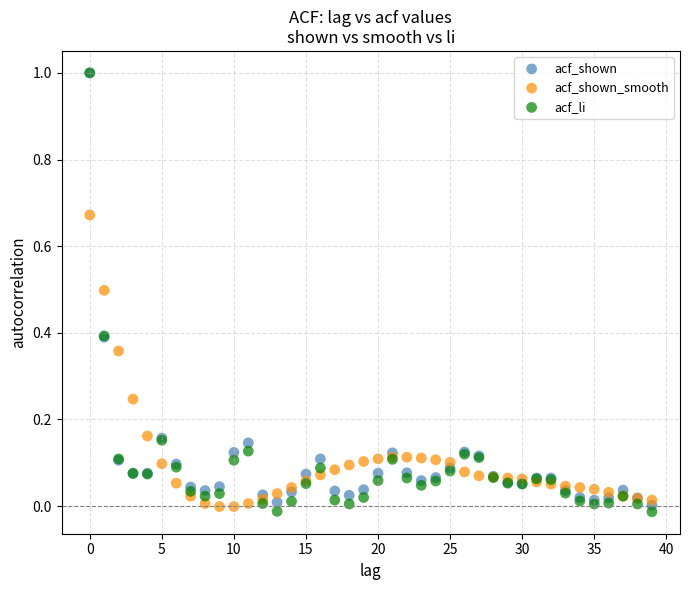

Which series has the widest spread of Y values?

acf_li